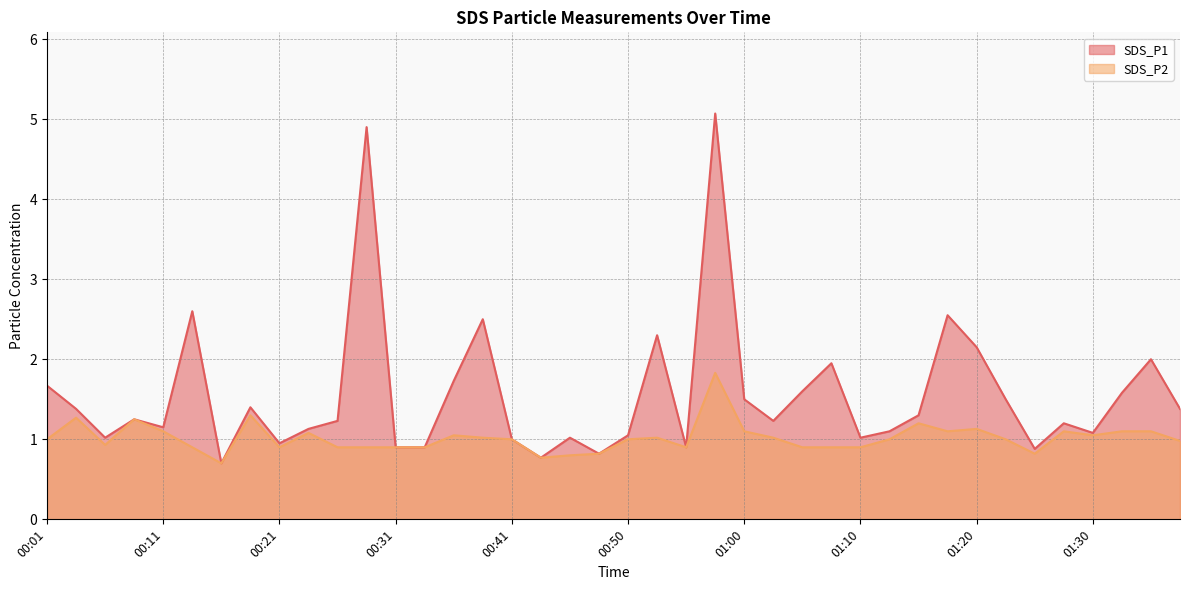

Where is SDS_P2 nearest to the value 1?

00:01